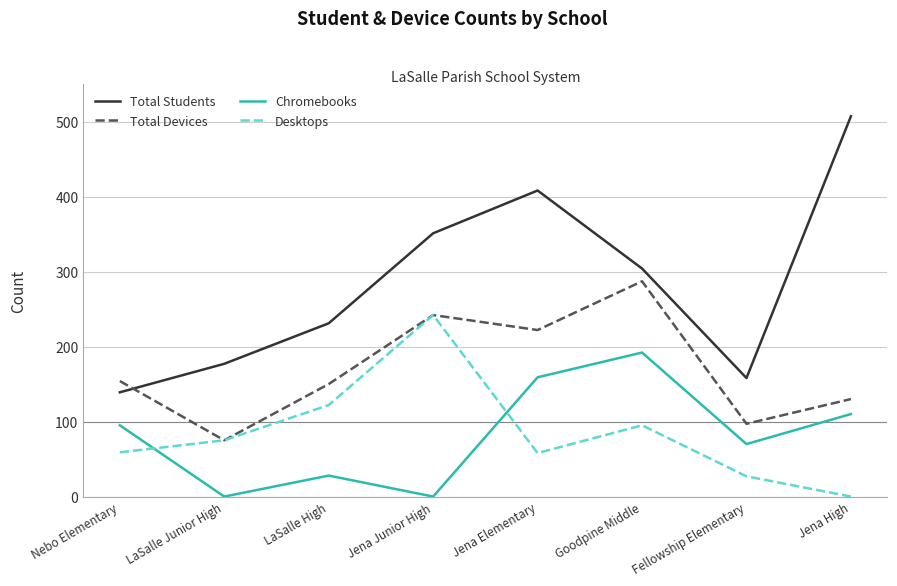

What value does the Total Devices series have at Jena Elementary, to the nearest 10?

220